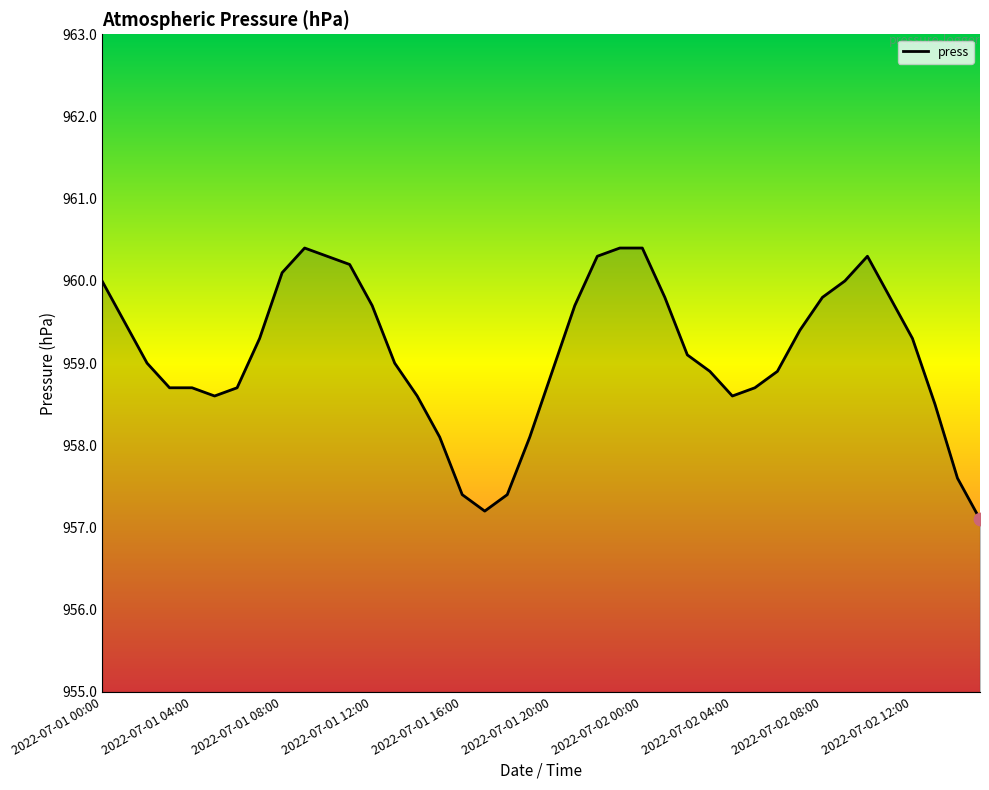

What is the difference between the maximum and minimum values?

3.3